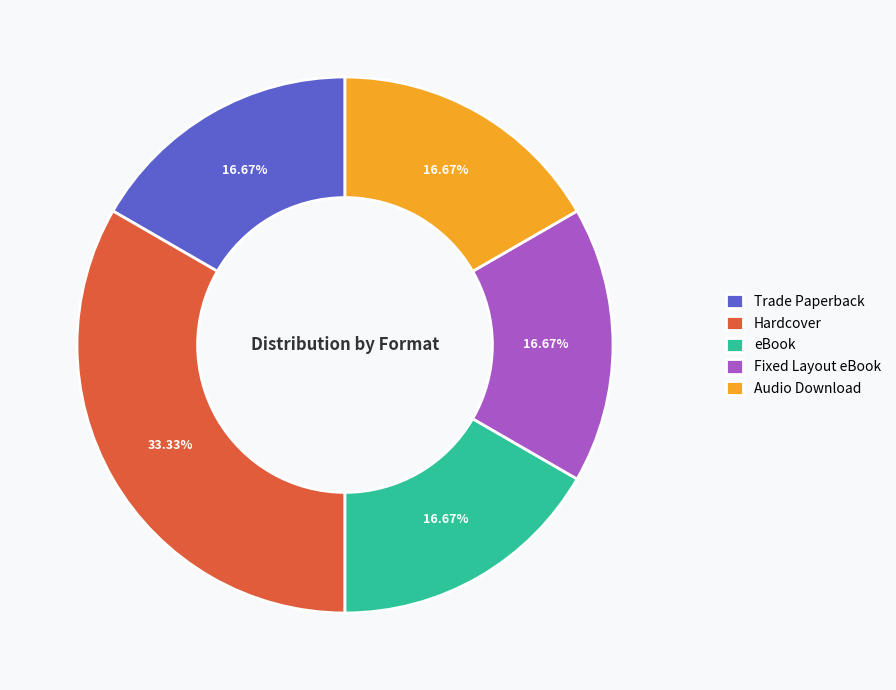

To the nearest percent, what percentage of the pie is eBook?

17%